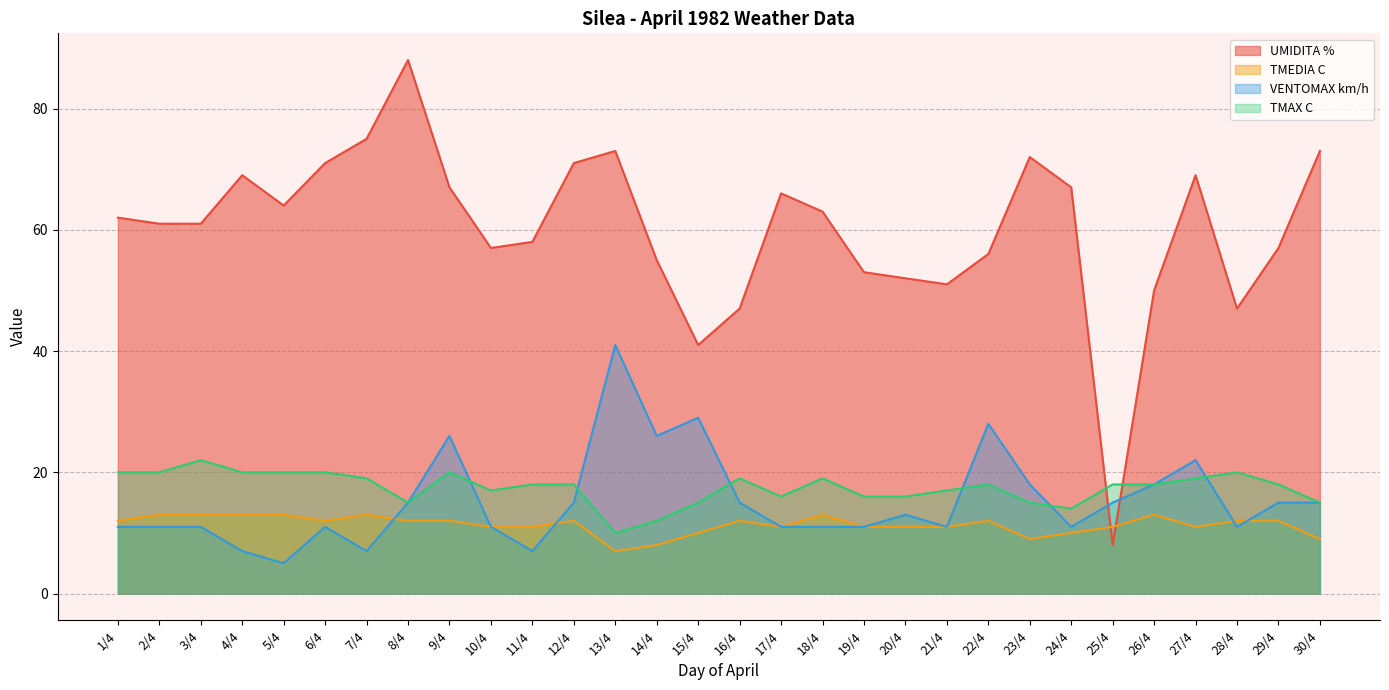

What is the greatest value displayed?

88